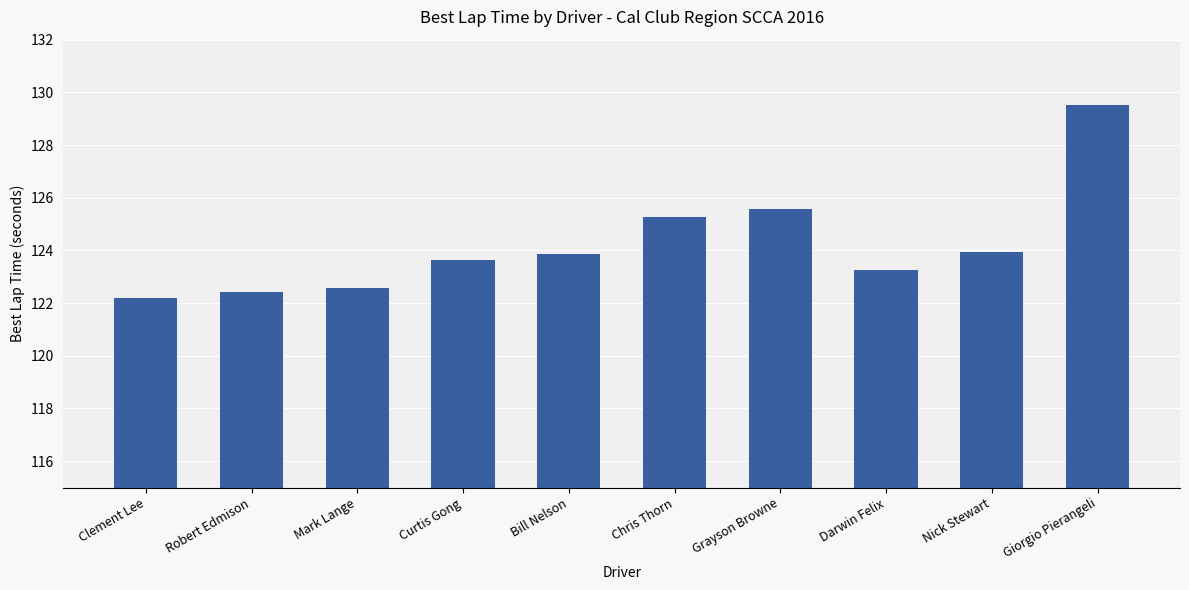

Read the value at Chris Thorn.

125.3